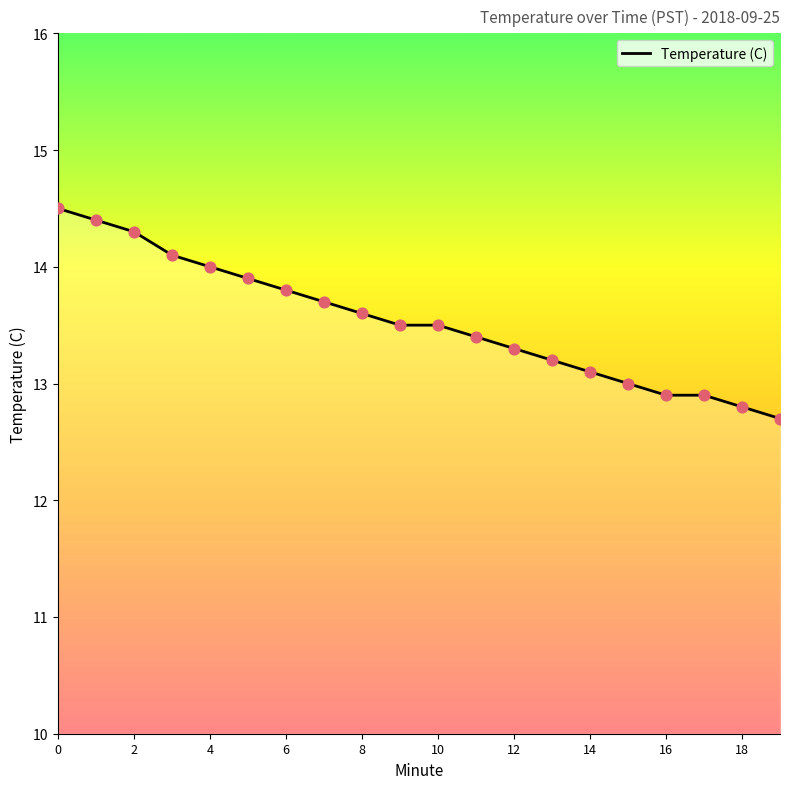

What is the greatest value displayed?

14.5